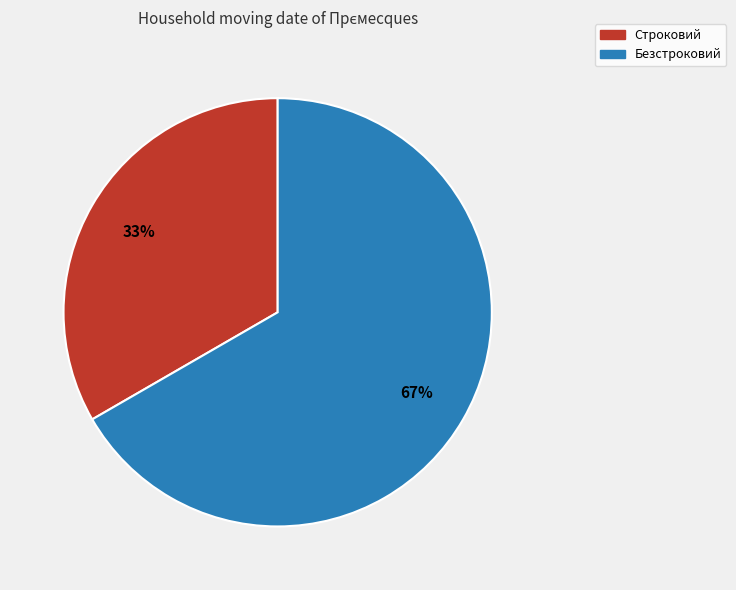

Which has a higher value, Безстроковий or Строковий?

Безстроковий